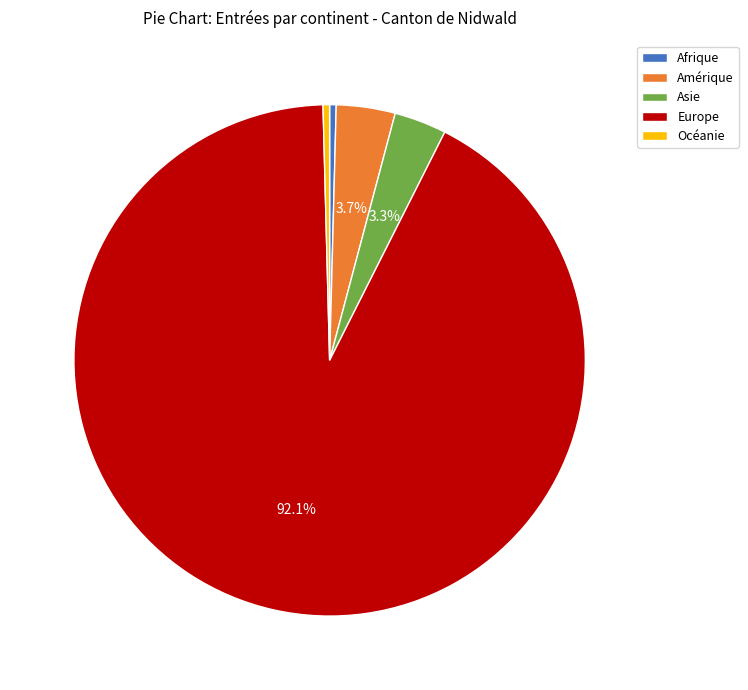

What is the largest slice in the pie chart?

Europe